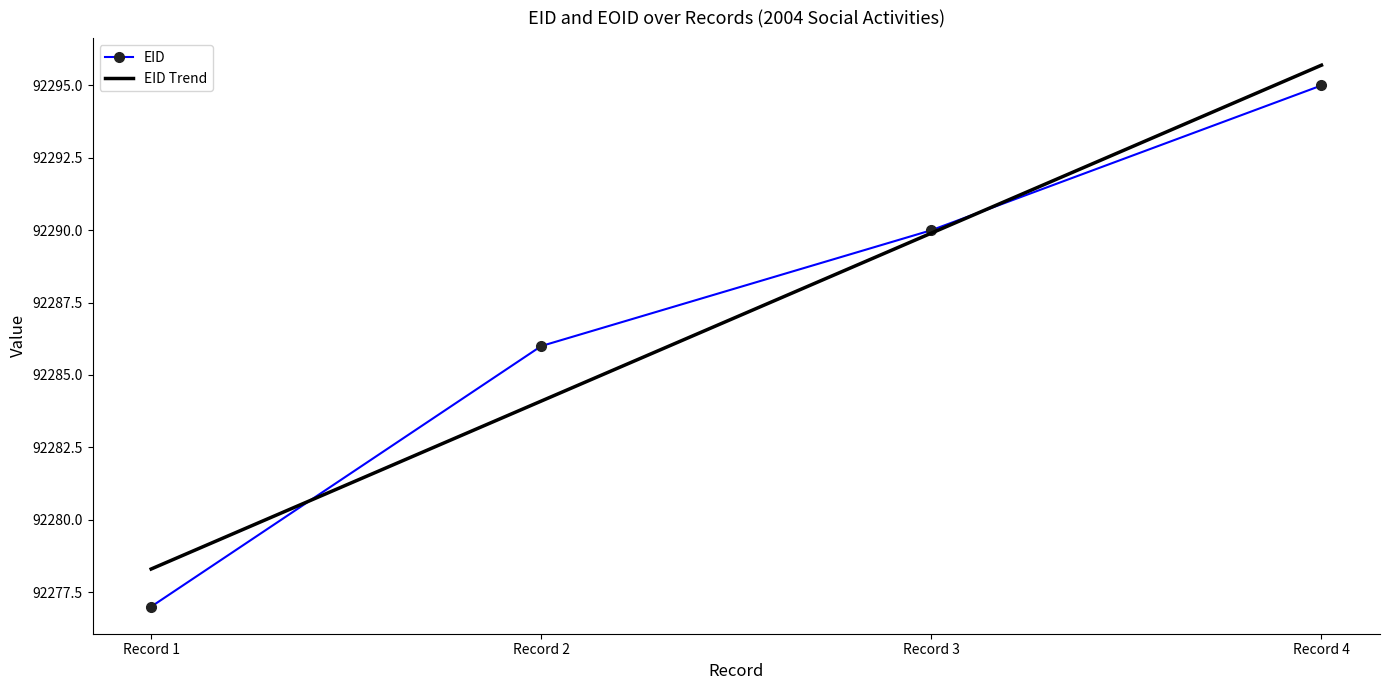

What is the spread (max minus min) of values at Record 3?

0.1